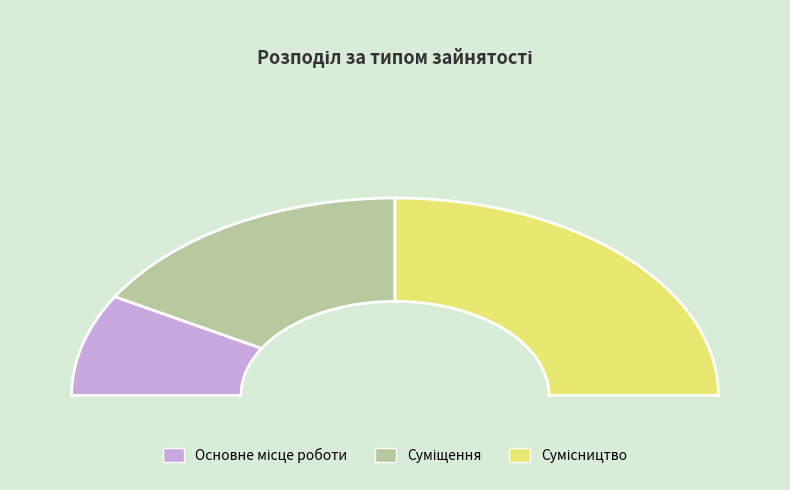

How much of the chart is everything except Сумісництво?

50.0%